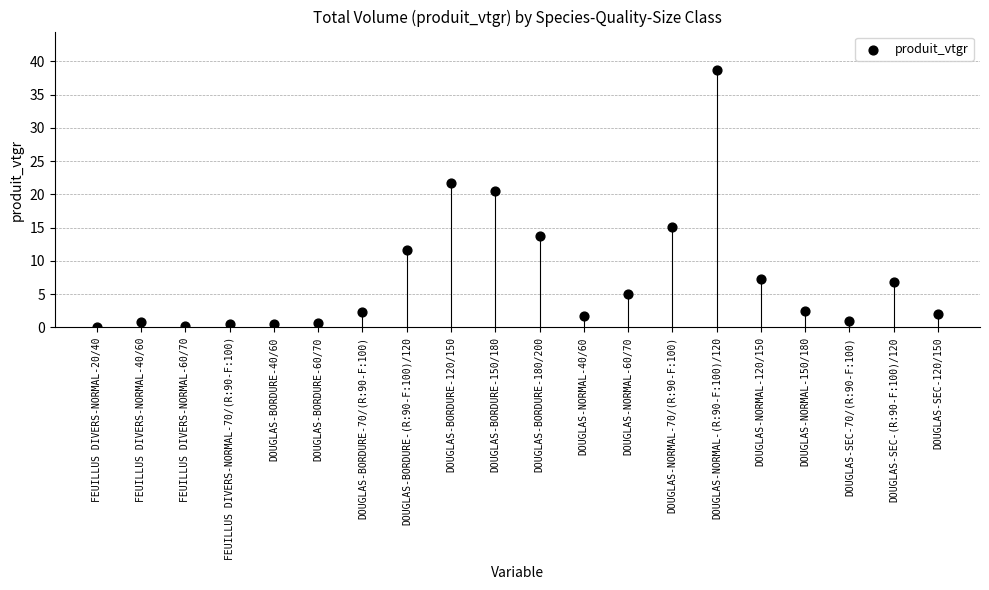

What Y value in the scatter plot is closest to 19?

20.5